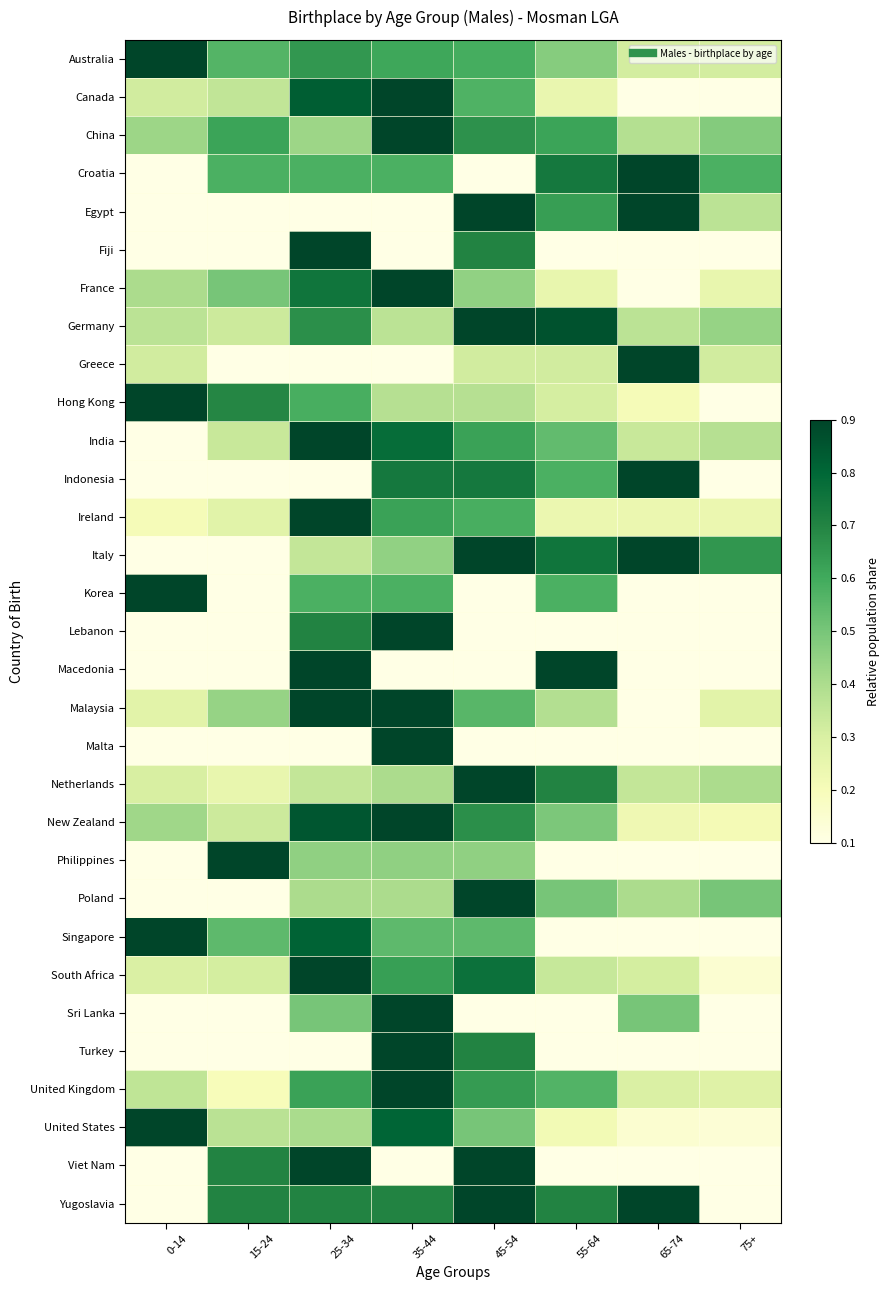

What is the maximum value shown in the chart?

0.9